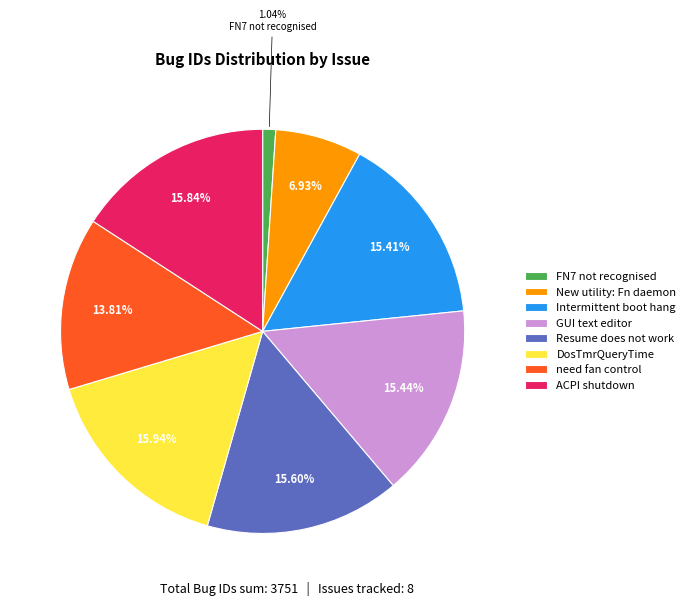

Is the sum of New utility: Fn daemon and Intermittent boot hang greater than half?

No